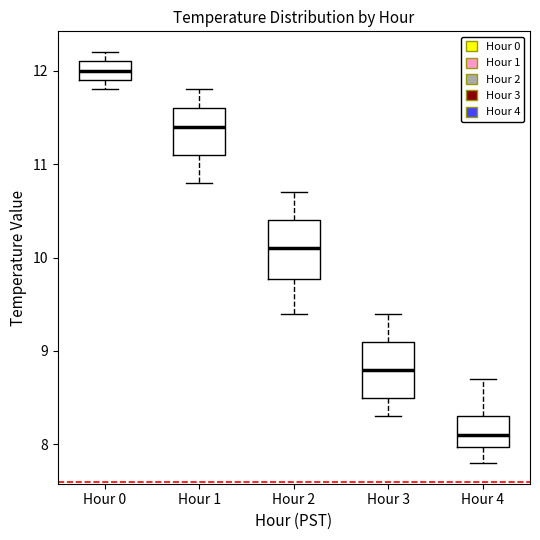

Which box has the lowest median line?

Hour 4